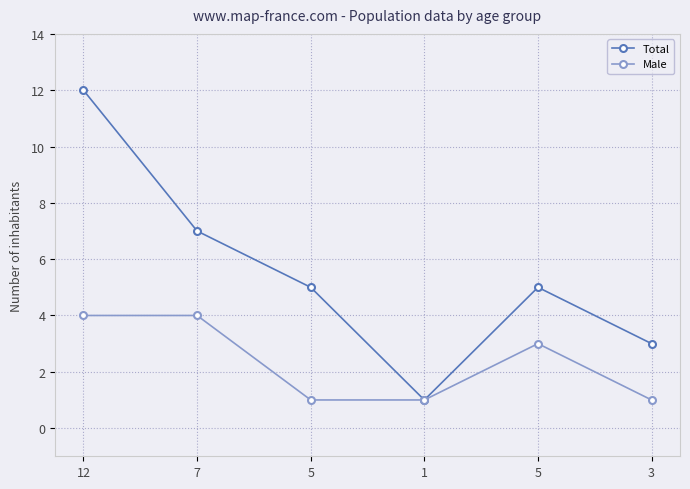

Count the number of data series in this chart.

2